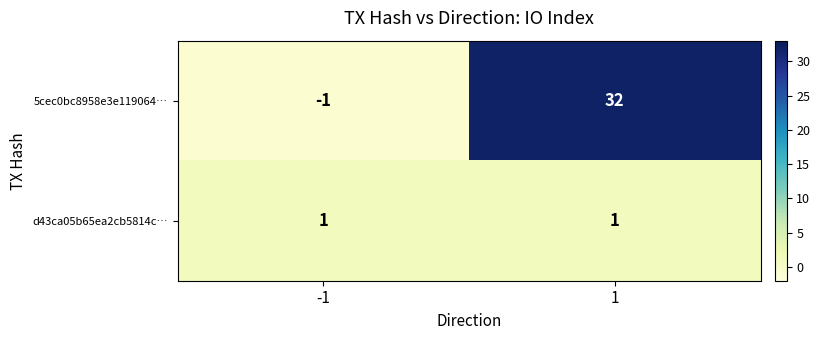

Between -1 and 1, which series saw the biggest shift?

5cec0bc8958e3e119064…